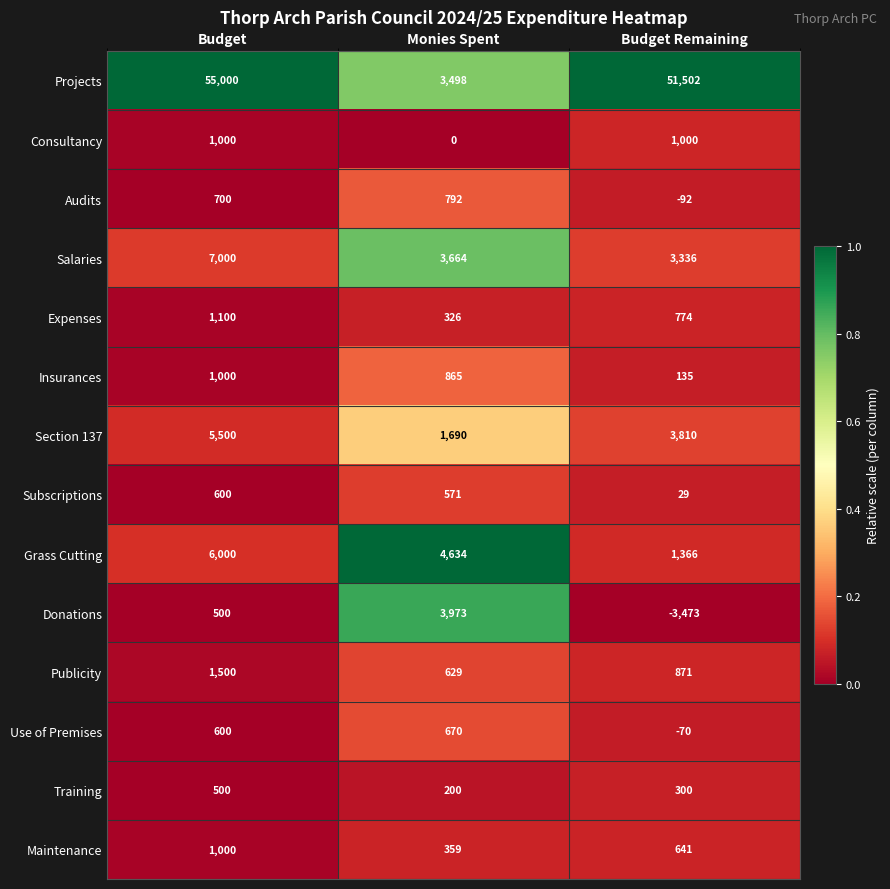

What is the difference between the Consultancy values at Budget Remaining and Monies Spent?

1000